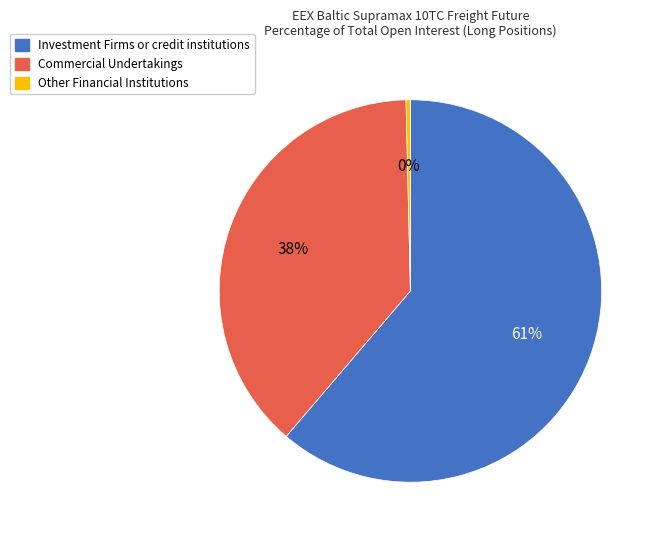

To the nearest percent, what is the average slice percentage?

33%